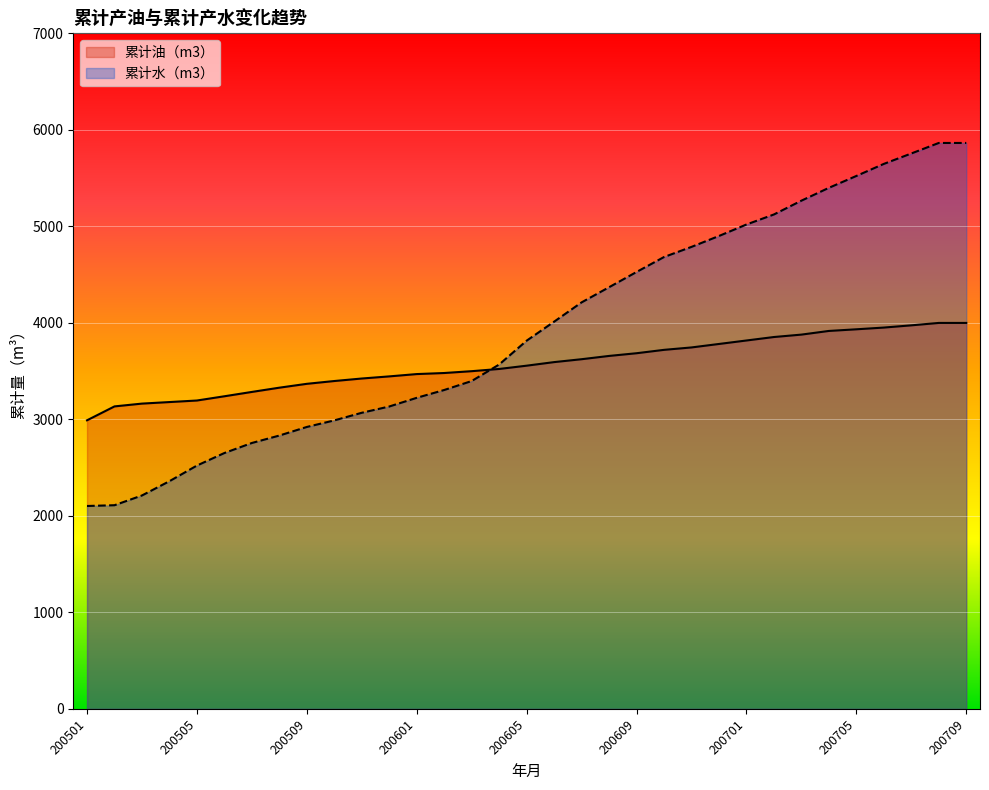

True or false: 累计水（m3） has more than 0 interior local peaks.

False